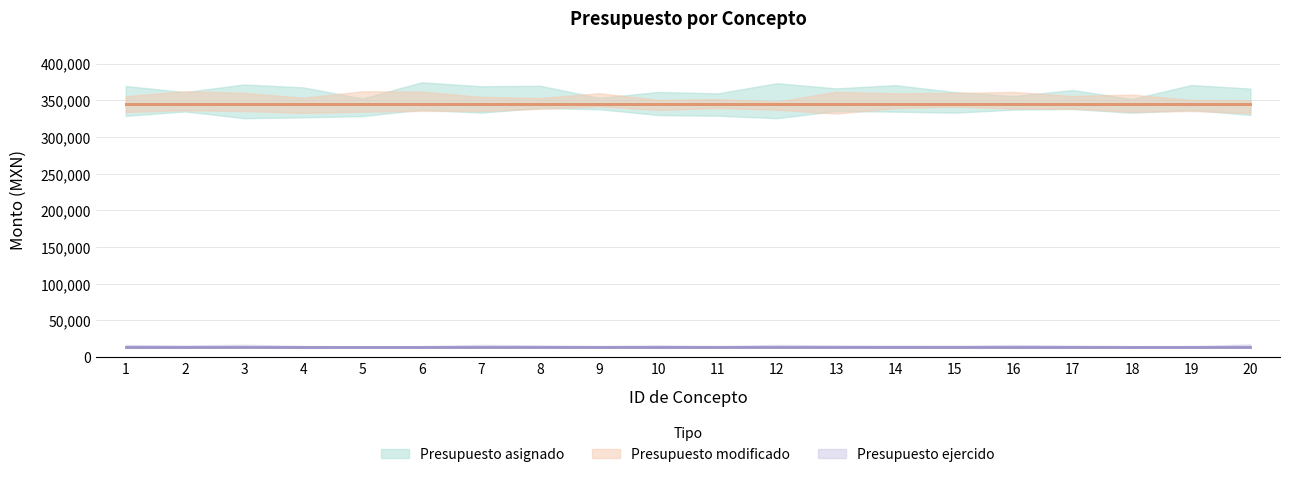

What is the difference between the highest and lowest values at 17?

330895